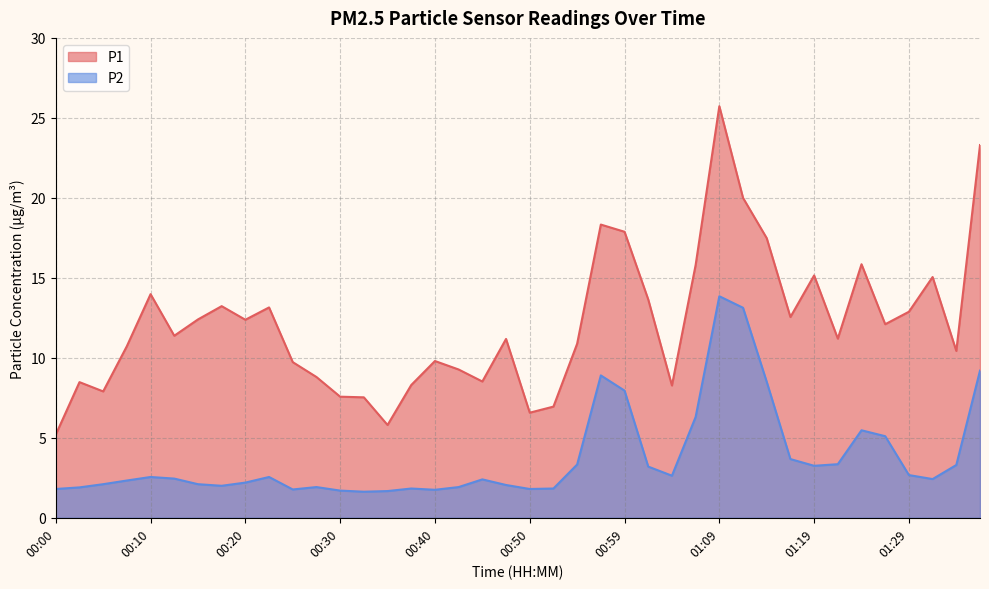

The P2 series shows 5.0 at 01:02. True or false?

False